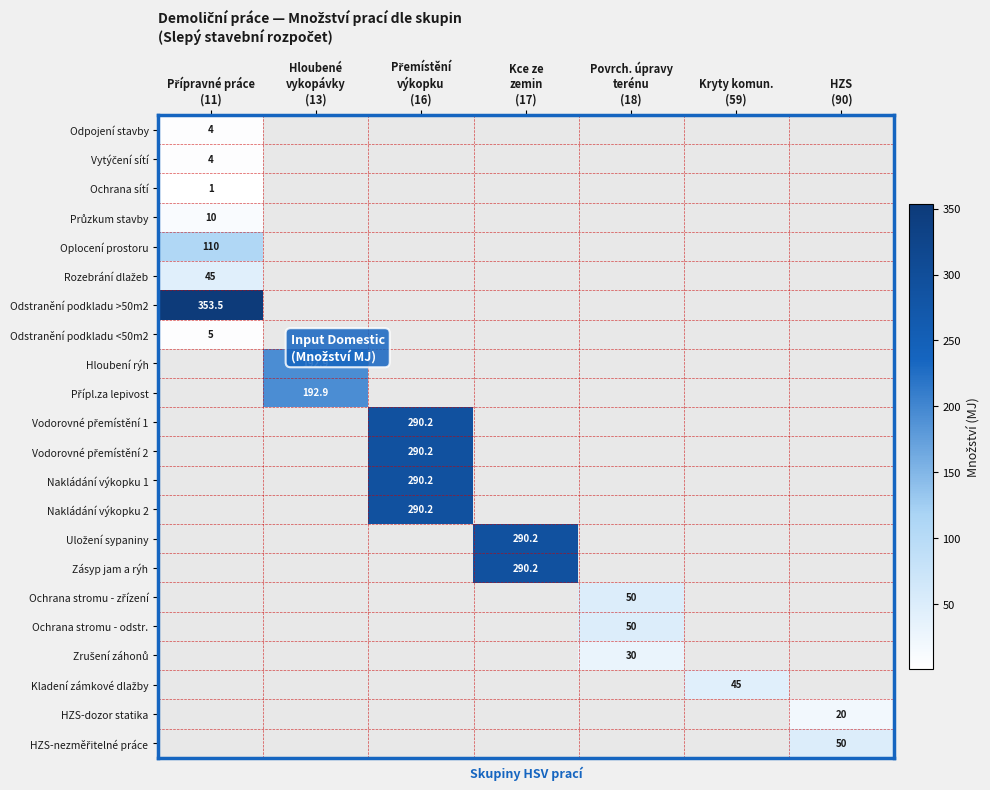

Is it true that Vytýčení sítí equals 0.0 at Kryty komun. (59)?

True